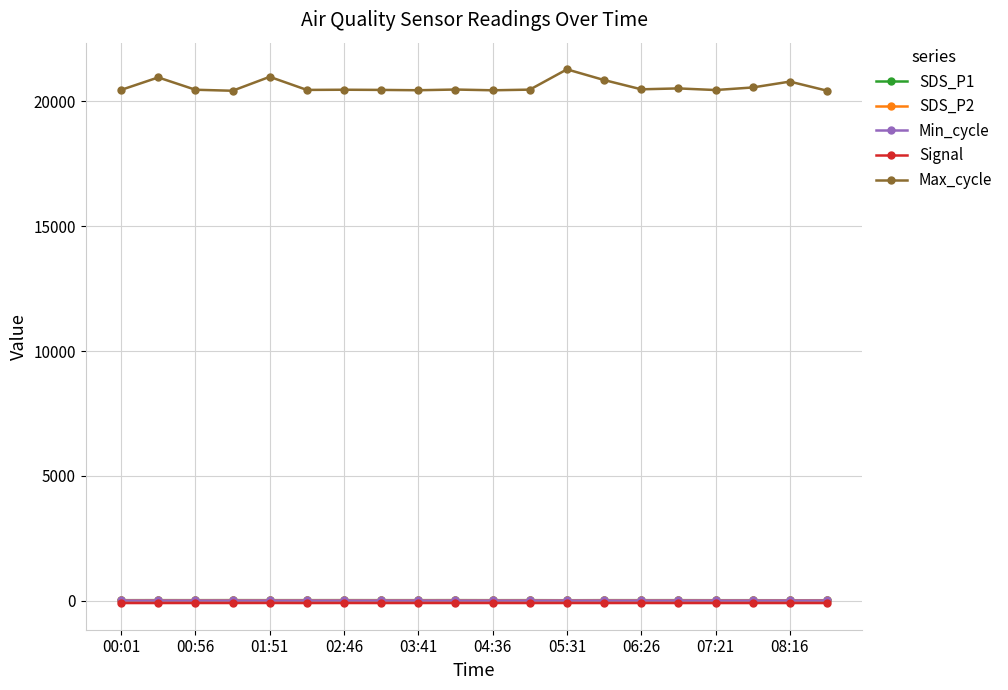

Which series has the largest total across all categories?

Max_cycle